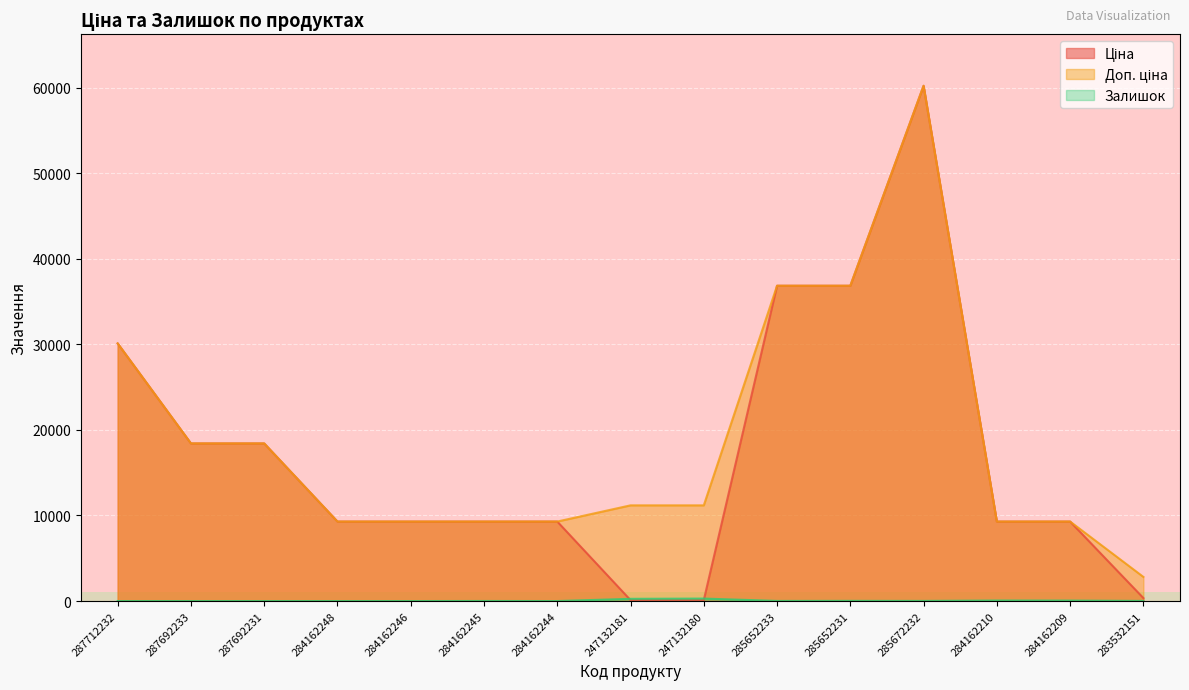

Rank the categories by Залишок value from highest to lowest.

247132180, 247132181, 284162210, 284162209, 285652231, 285672232, 283532151, 285652233, 284162245, 287712232, 287692233, 287692231, 284162248, 284162246, 284162244